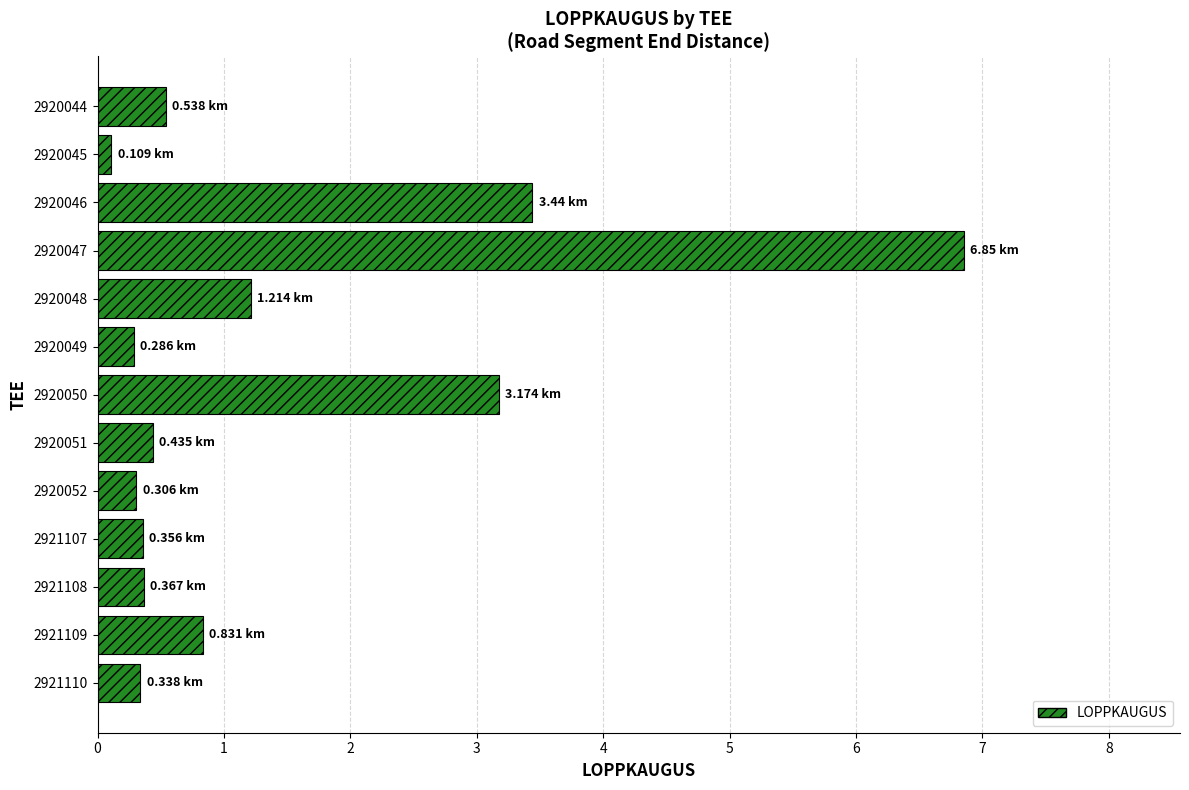

What is the sum of the values at 2920049 and 2920051?

0.7